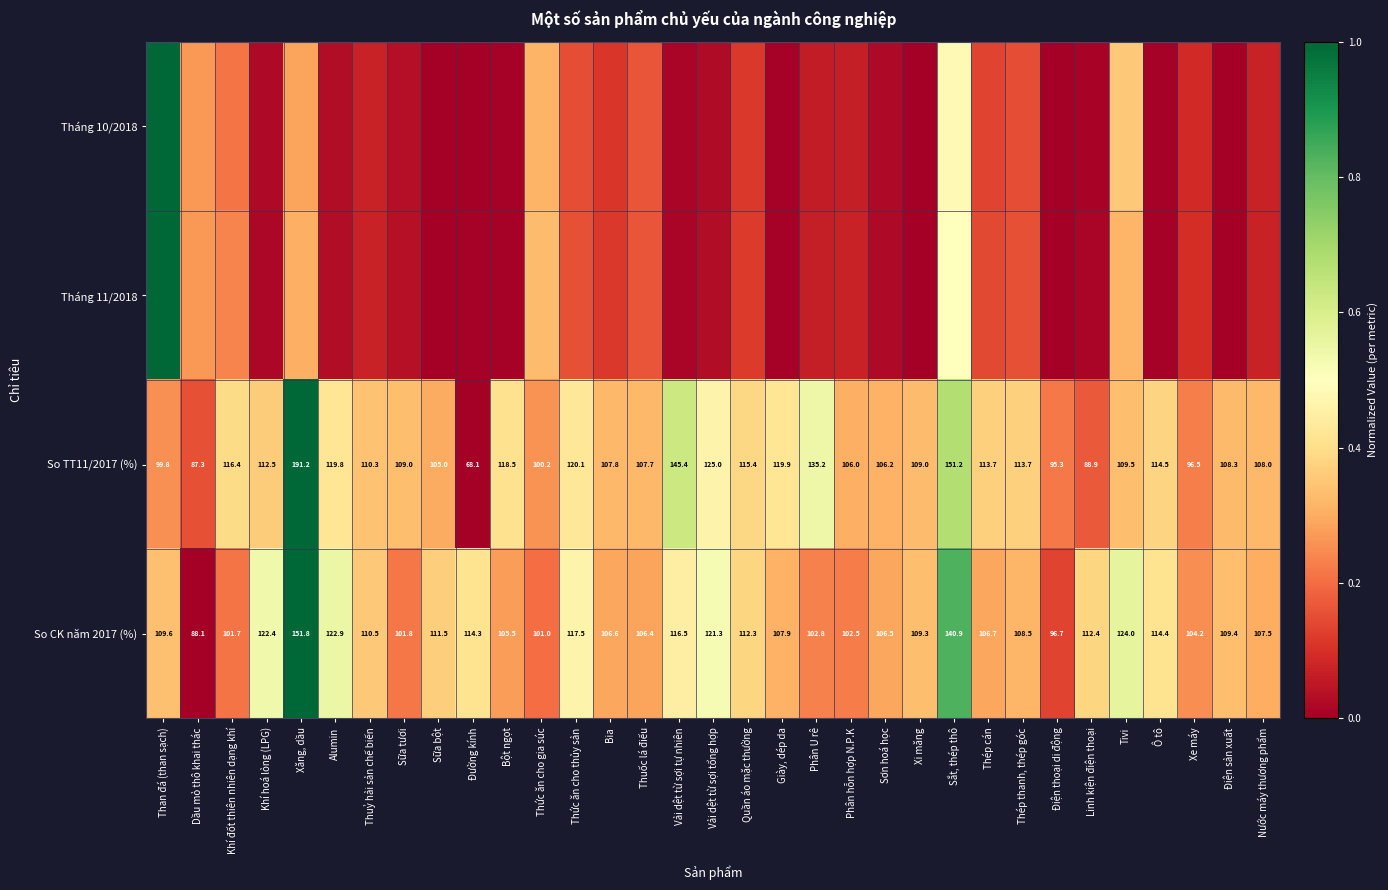

Where does the So TT11/2017 (%) series first go above 109?

Khí đốt thiên nhiên dạng khí